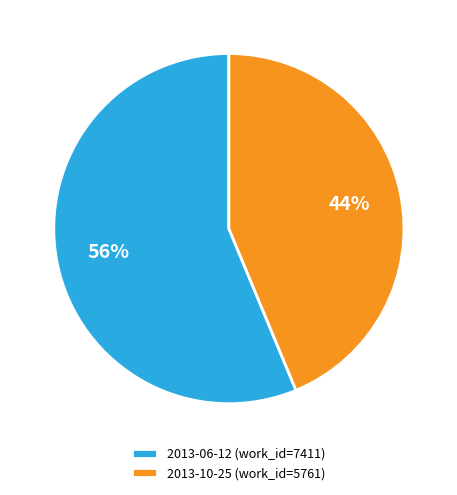

Does 2013-06-12 account for over 50% of the chart?

Yes